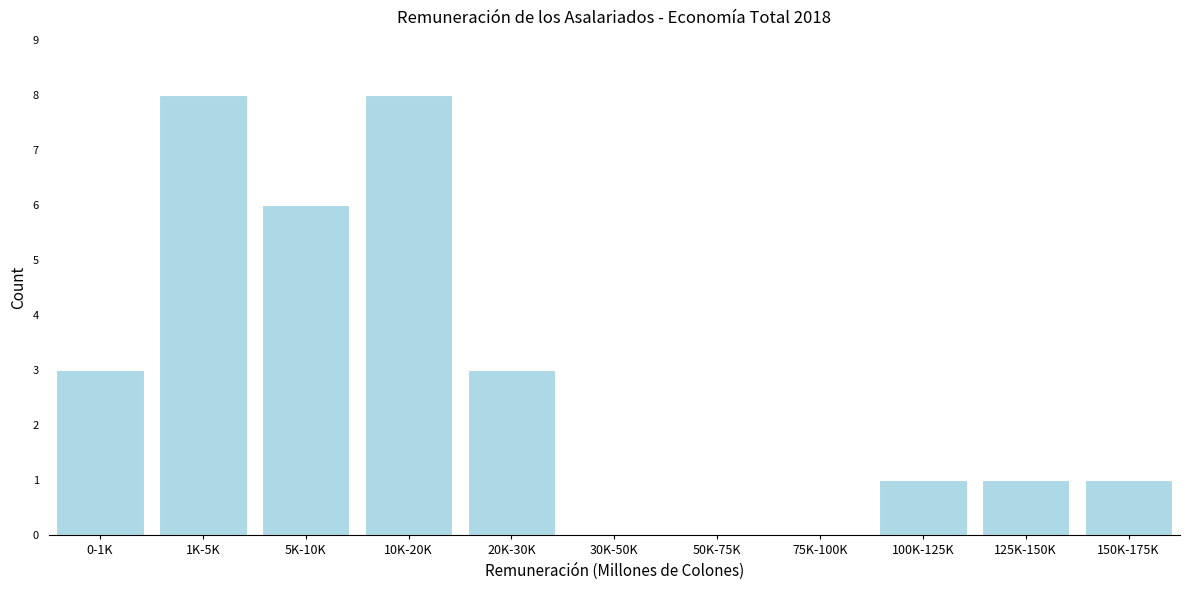

Reading left to right, extract all data points from this chart.

0-1K=3	1K-5K=8	5K-10K=6	10K-20K=8	20K-30K=3	30K-50K=0	50K-75K=0	75K-100K=0	100K-125K=1	125K-150K=1	150K-175K=1